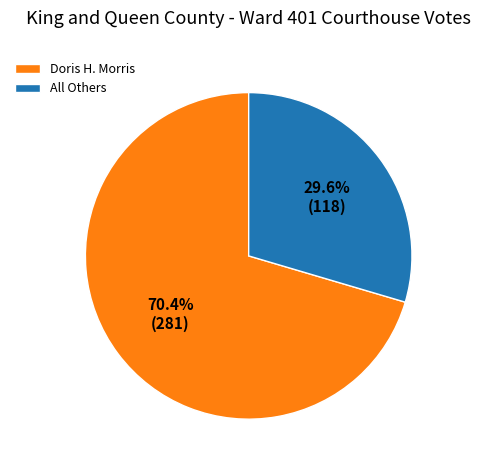

What is the ratio of the value at All Others to the value at Doris H. Morris?

0.4